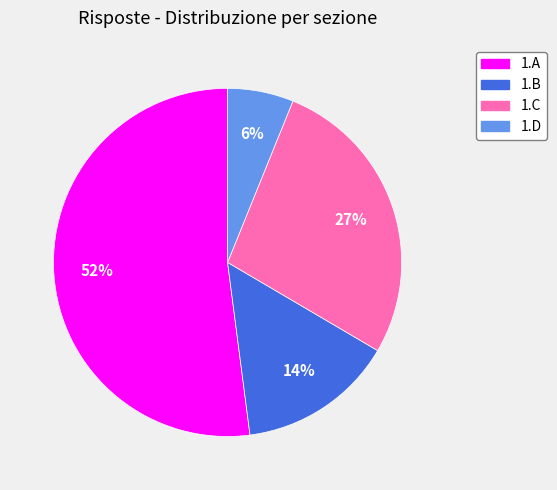

To the nearest percent, what is the difference between the largest and smallest slice percentages?

46%